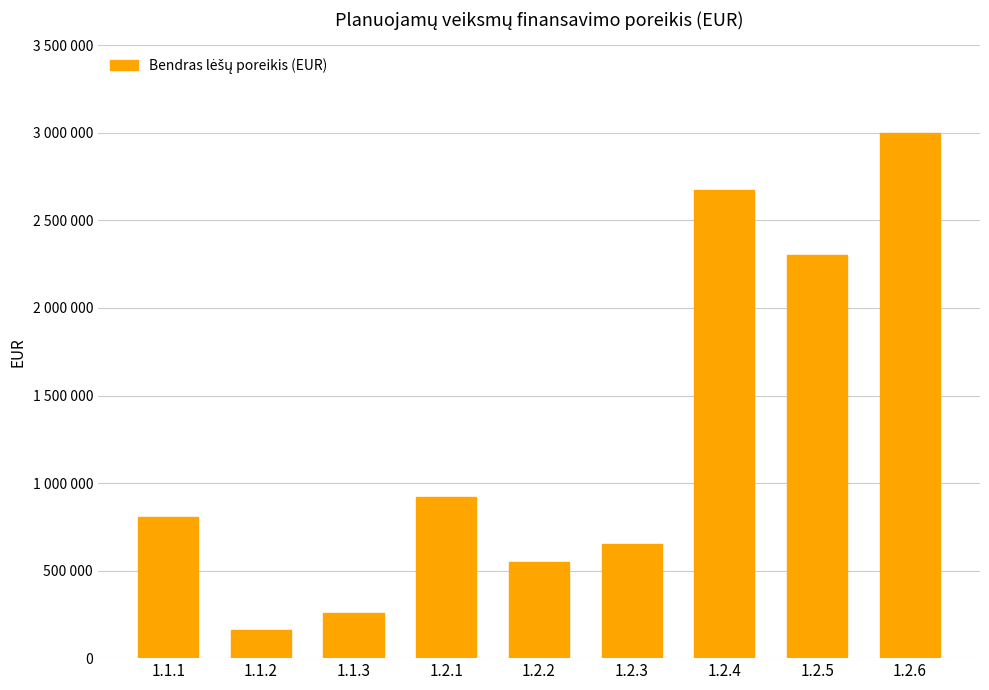

Reading left to right, transcribe all the data shown in this chart.

1.1.1=807896.5	1.1.2=161530.0	1.1.3=258044.9	1.2.1=917798.0	1.2.2=550000.0	1.2.3=650000.0	1.2.4=2675907.7	1.2.5=2300000.0	1.2.6=3000000.0